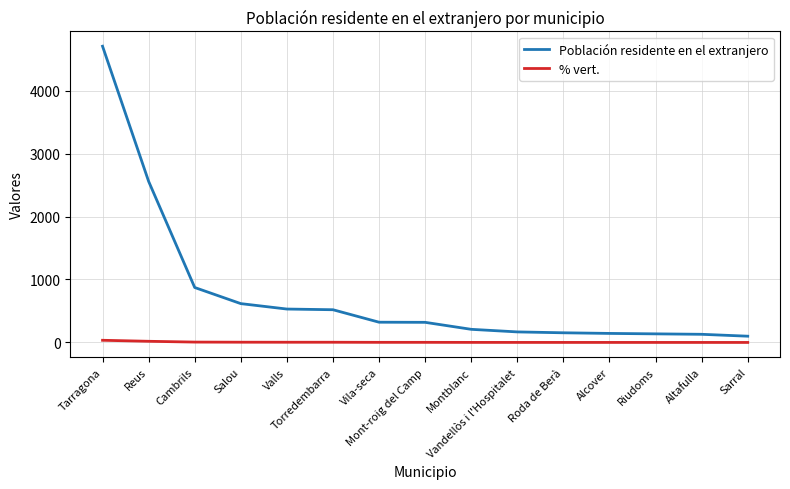

What is the difference between the highest and lowest values at Vandellòs i l'Hospitalet?

166.7